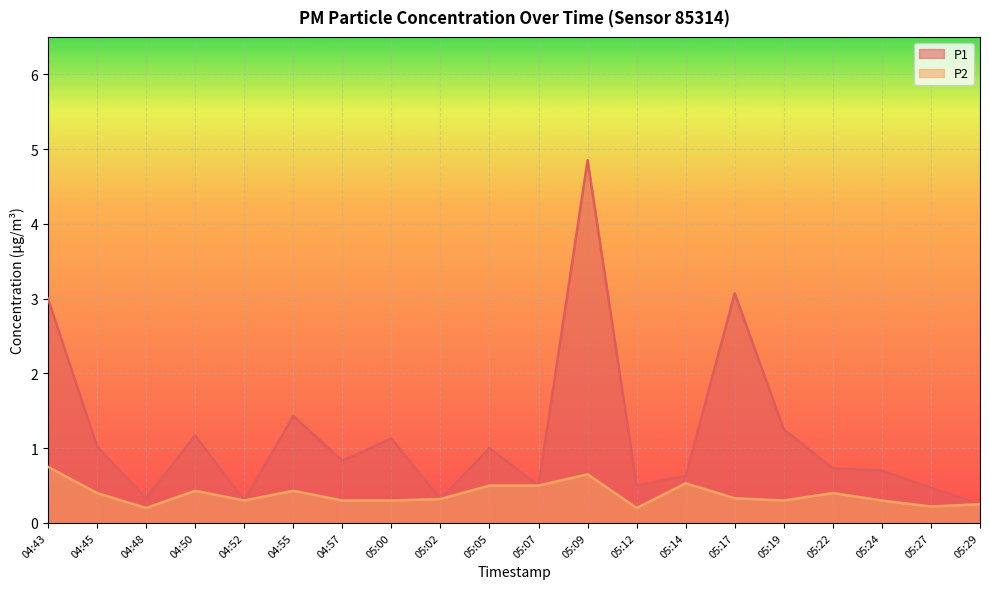

In P1, how many points are lower than both neighbors (excluding endpoints)?

6